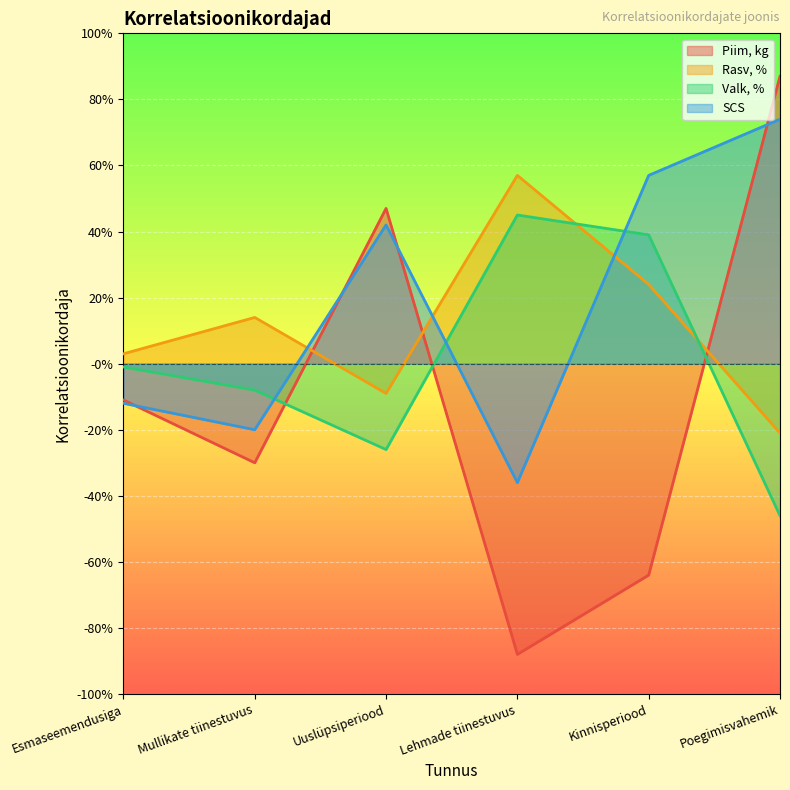

Which has a higher value, Esmaseemendusiga or Kinnisperiood?

Esmaseemendusiga